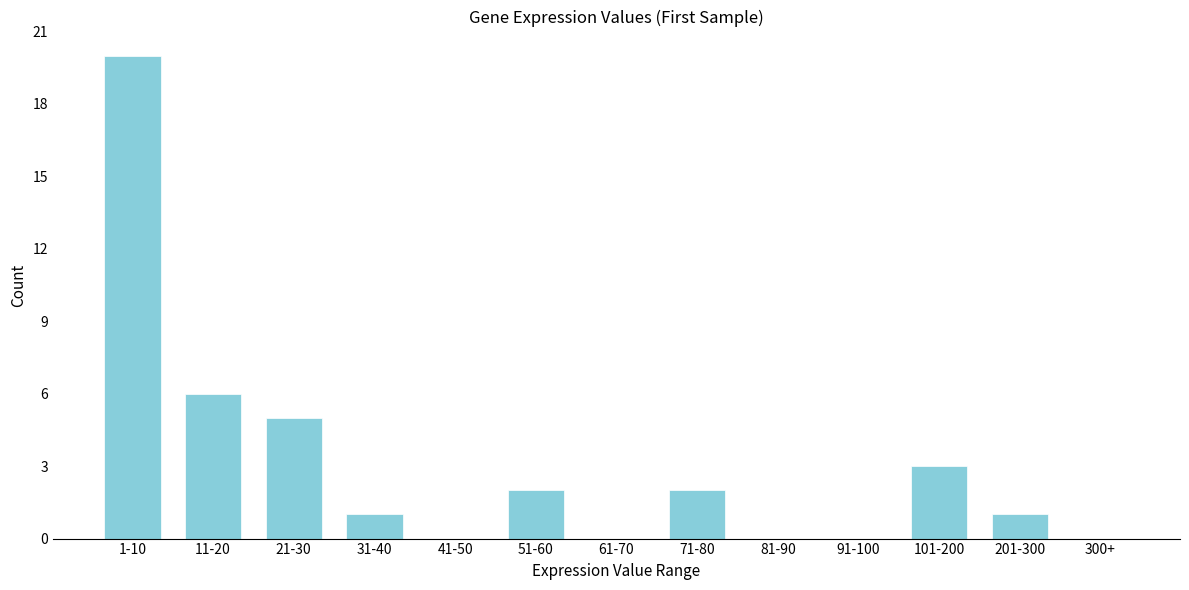

Reading right to left, list all the values displayed in this chart.

300+=0	201-300=1	101-200=3	91-100=0	81-90=0	71-80=2	61-70=0	51-60=2	41-50=0	31-40=1	21-30=5	11-20=6	1-10=20